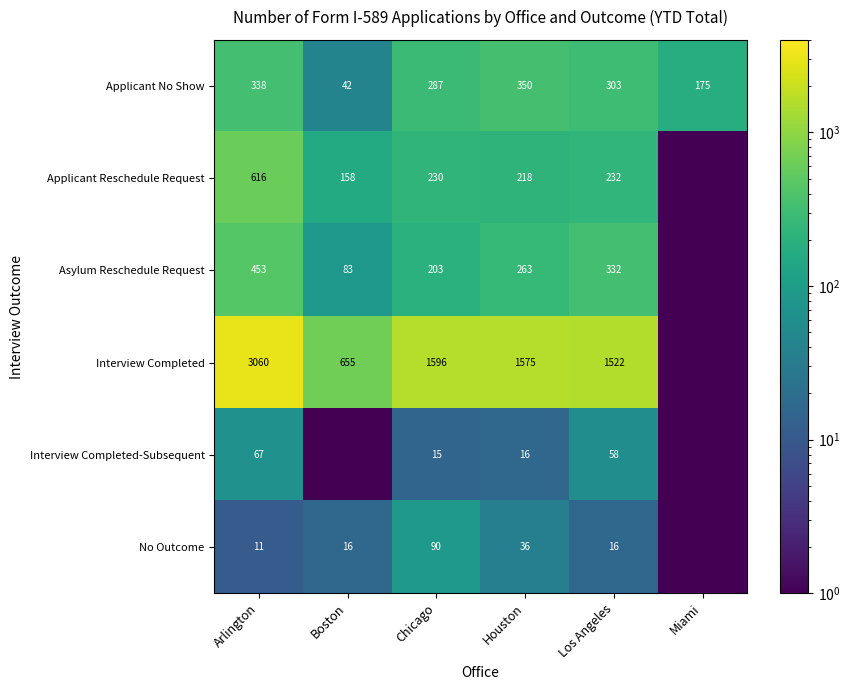

What is the difference between the Interview Completed values at Chicago and Boston?

941.0